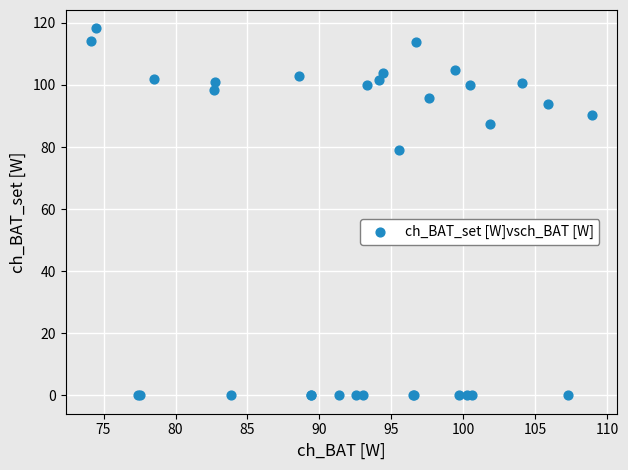

What Y value in the scatter plot is closest to 59?

79.1